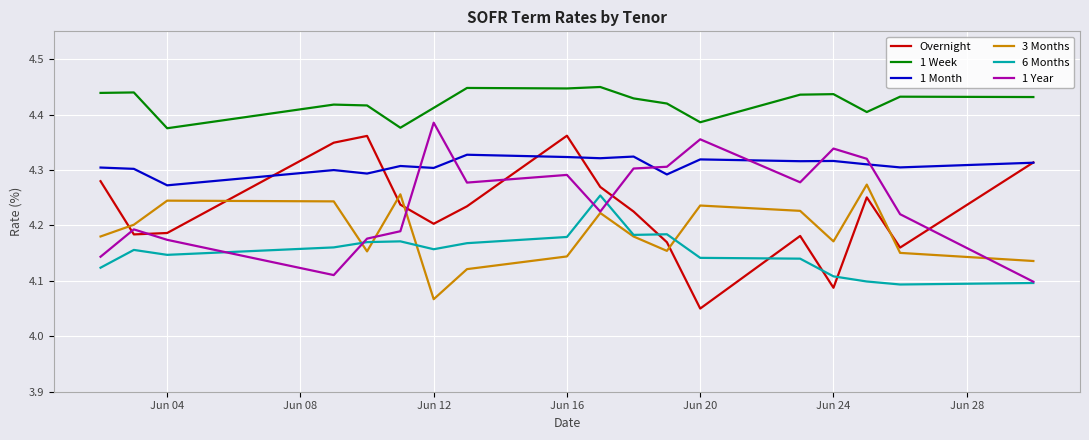

What are all the series names shown in the legend?

Overnight, 1 Week, 1 Month, 3 Months, 6 Months, 1 Year